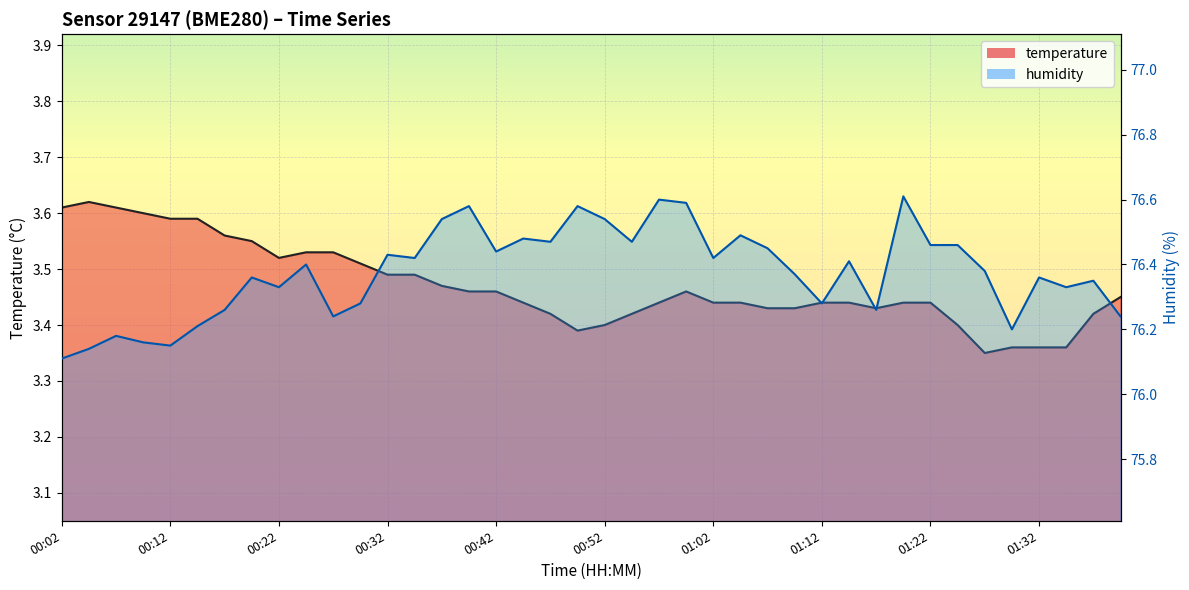

Which series has the largest range (max minus min)?

humidity